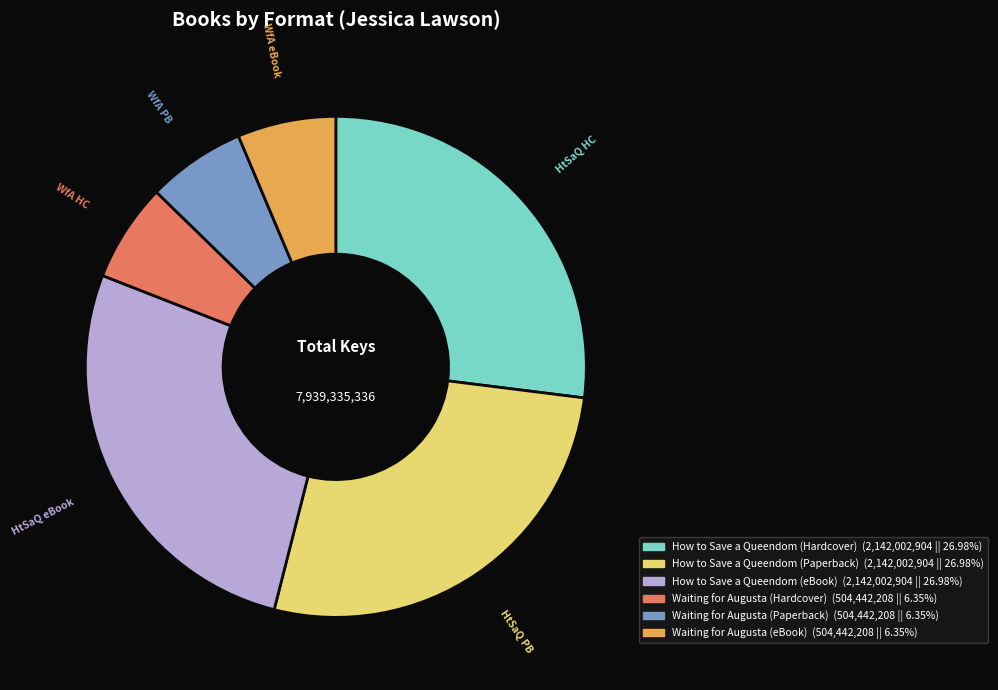

Count the number of slices in the pie.

6